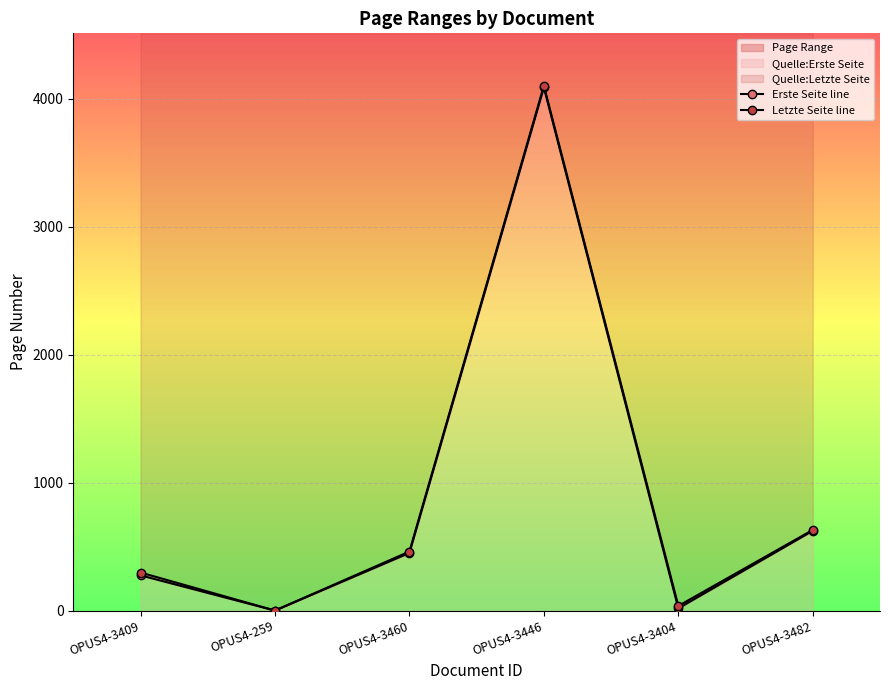

What is the difference between the maximum and minimum values in the Erste Seite line series?

4087